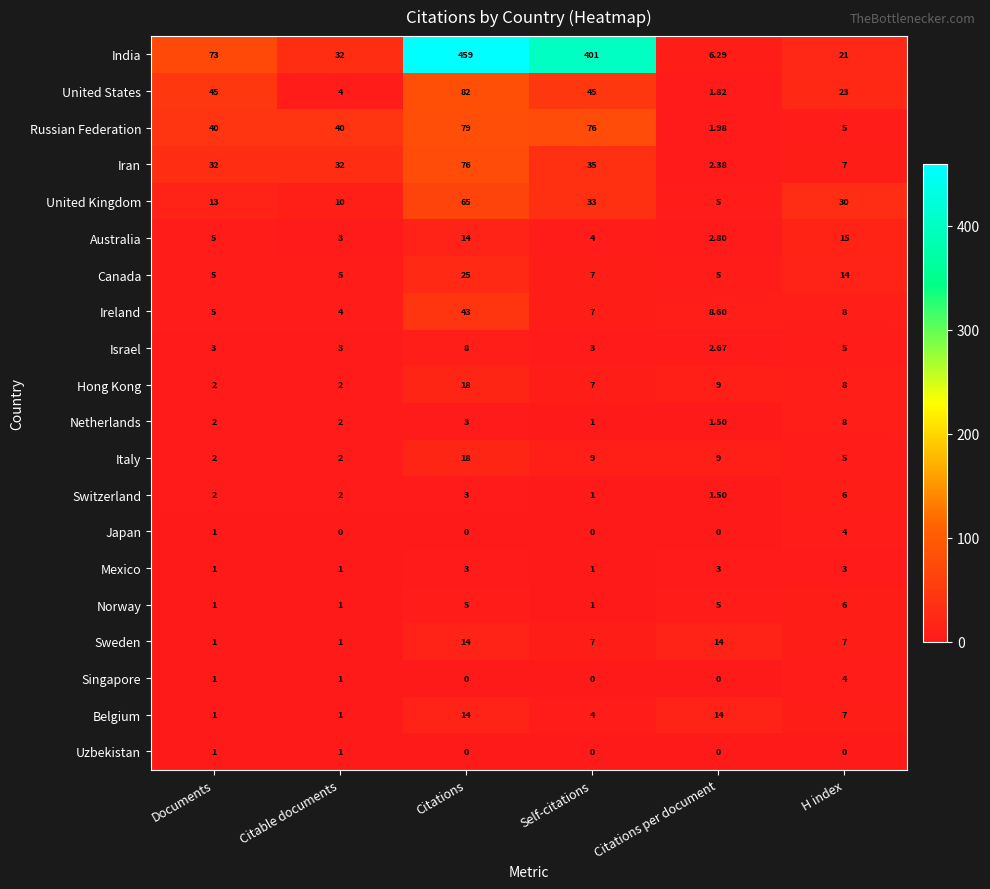

Is the value of Belgium at Citable documents greater than the value of Australia at Citations?

No